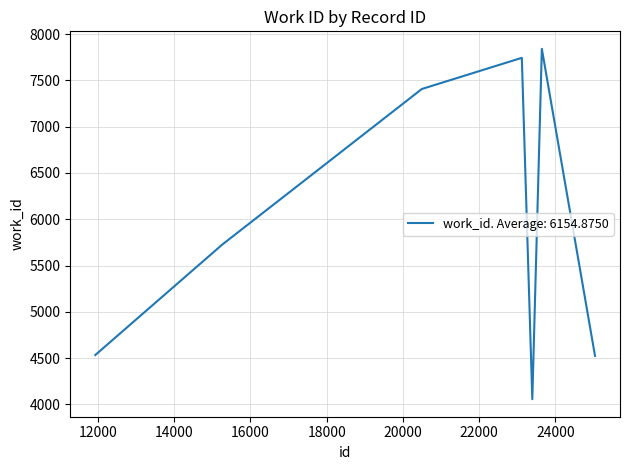

What is the smallest value displayed?

4057